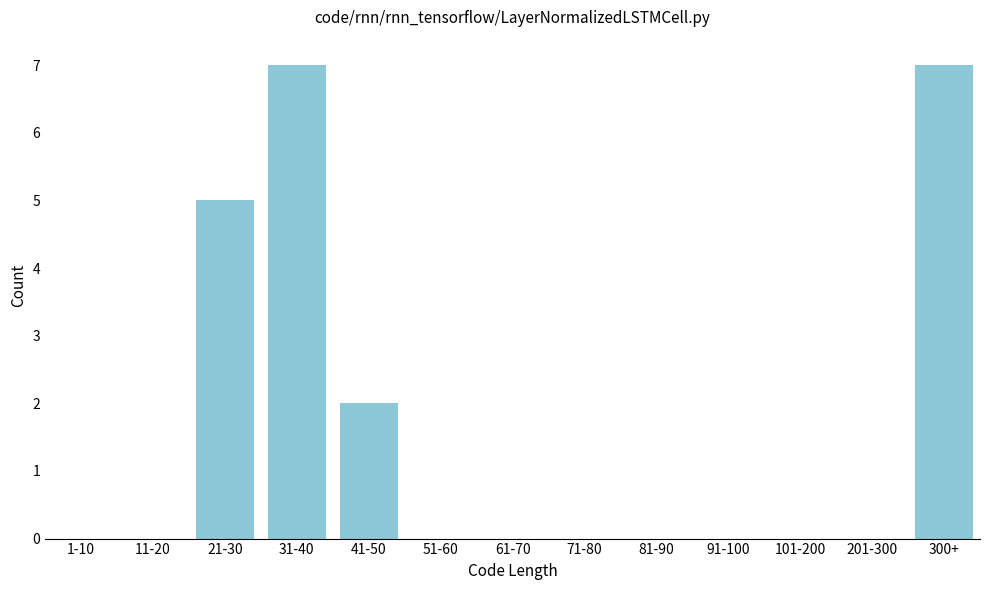

Reading left to right, list all the values displayed in this chart.

1-10=0	11-20=0	21-30=5	31-40=7	41-50=2	51-60=0	61-70=0	71-80=0	81-90=0	91-100=0	101-200=0	201-300=0	300+=7